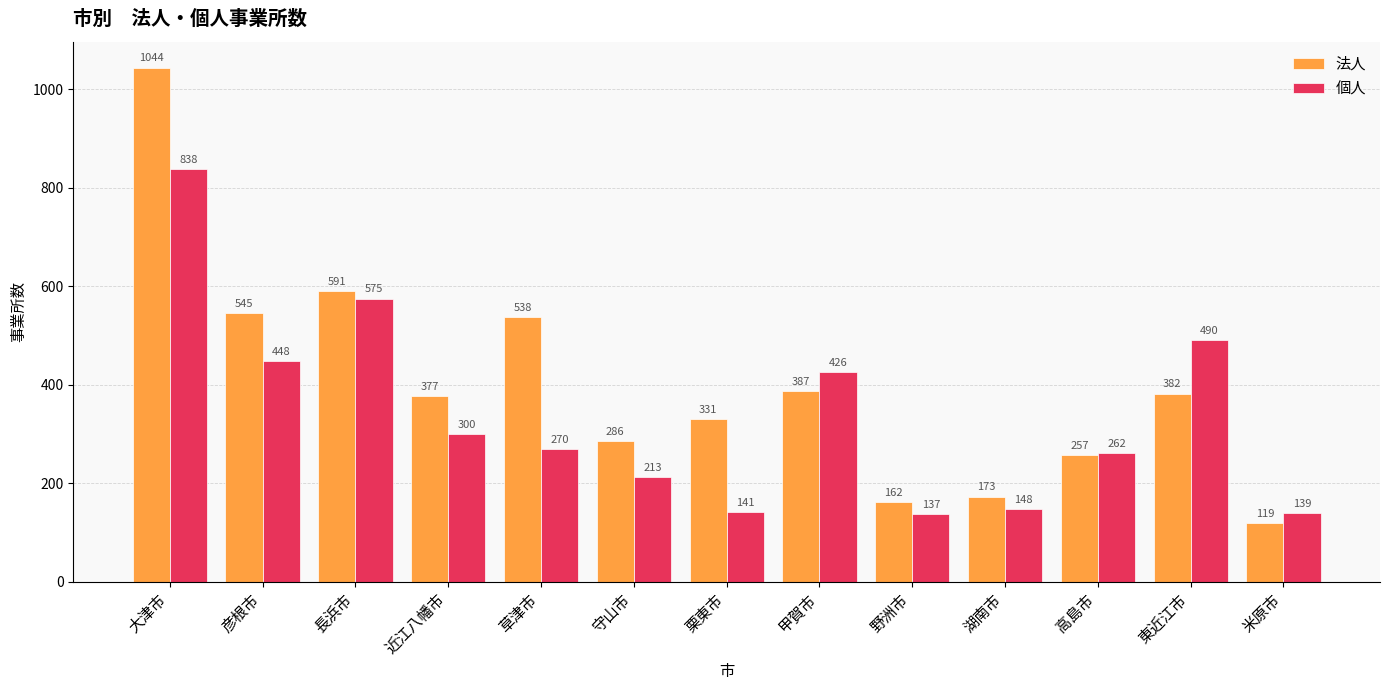

Where is 個人 nearest to the value 487?

東近江市